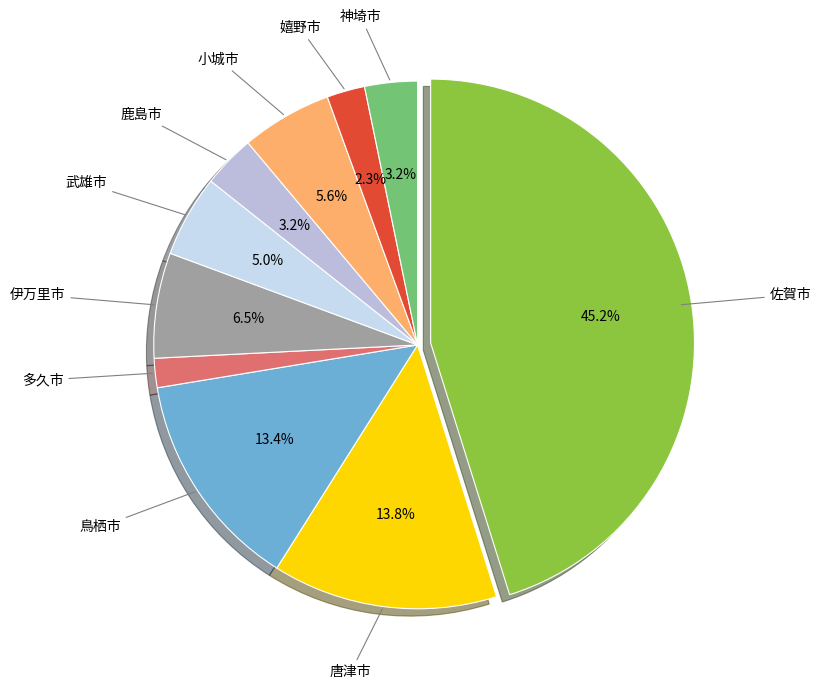

What is the smallest slice in the pie chart?

多久市